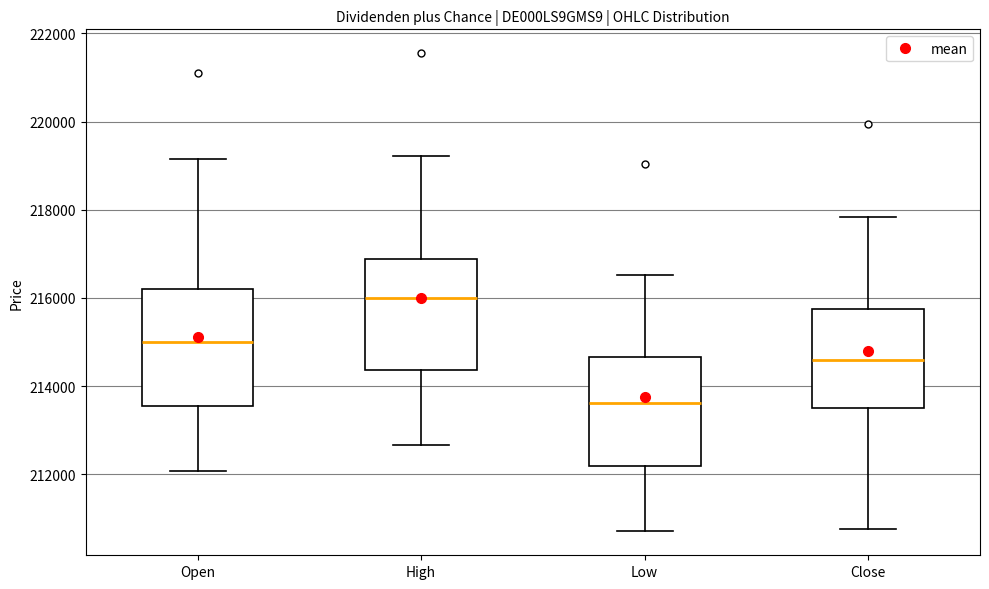

Reading left to right, transcribe this box plot: for each box, give where its median line is, the range the box spans, and where its two whiskers end, as read against the y-axis. The values are not printed on the chart, so give them approximately, as read against the axis.

Open: median 215000, box 213600 to 216200, whiskers 212000 to 219200
High: median 216000, box 214400 to 216800, whiskers 212600 to 219200
Low: median 213600, box 212200 to 214600, whiskers 210800 to 216600
Close: median 214600, box 213600 to 215800, whiskers 210800 to 217800